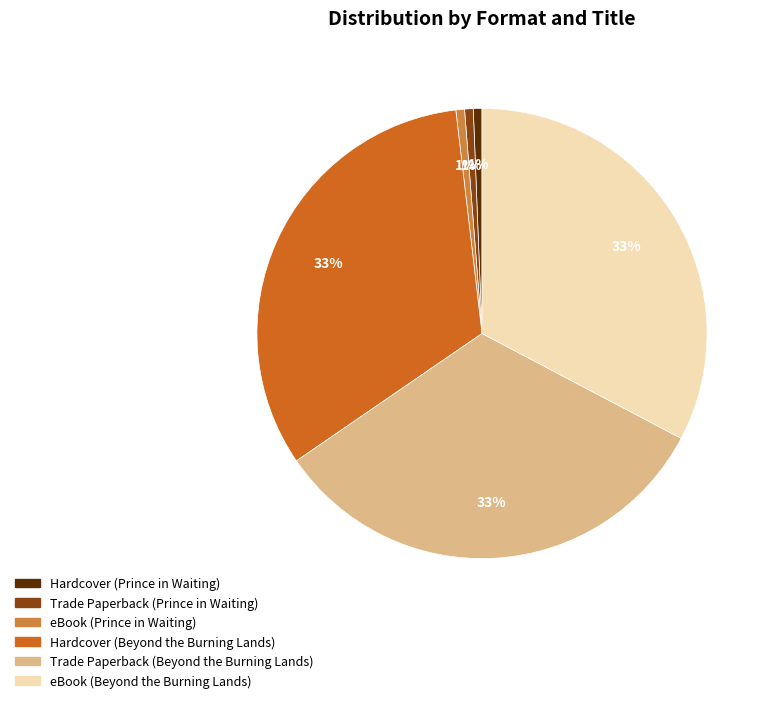

True or false: Hardcover (Prince in Waiting) accounts for 12% of the total.

False